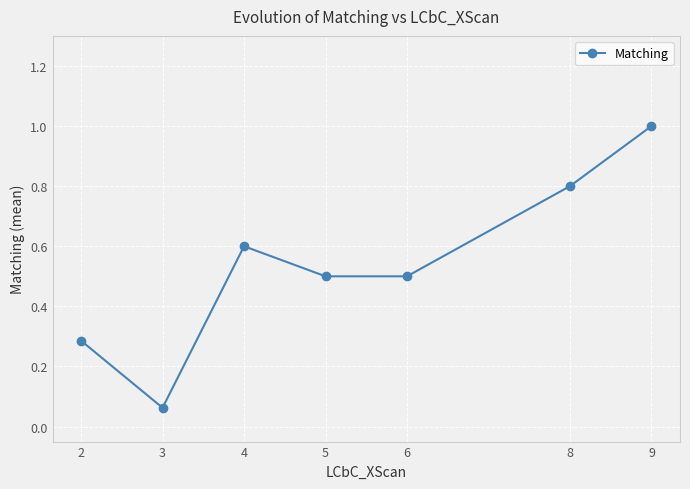

True or false: the data shows 0.4 at 2.

False